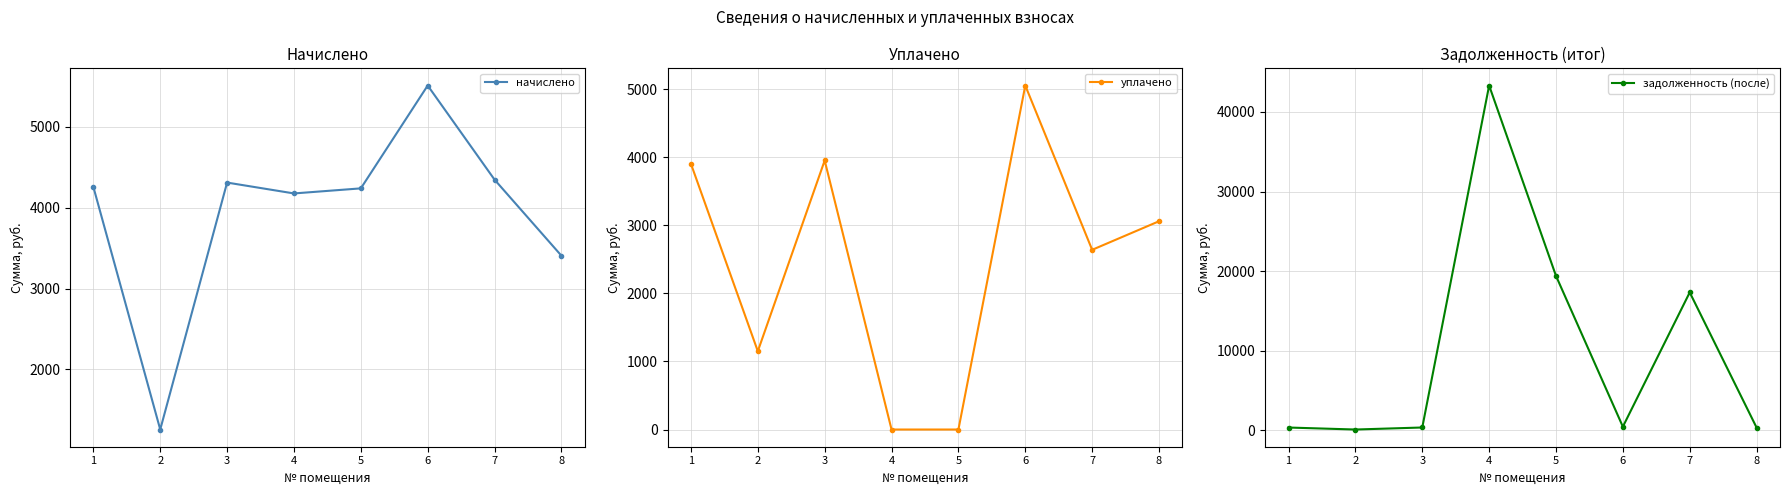

Rank the series by their maximum value, from lowest to highest.

уплачено, начислено, задолженность (после)